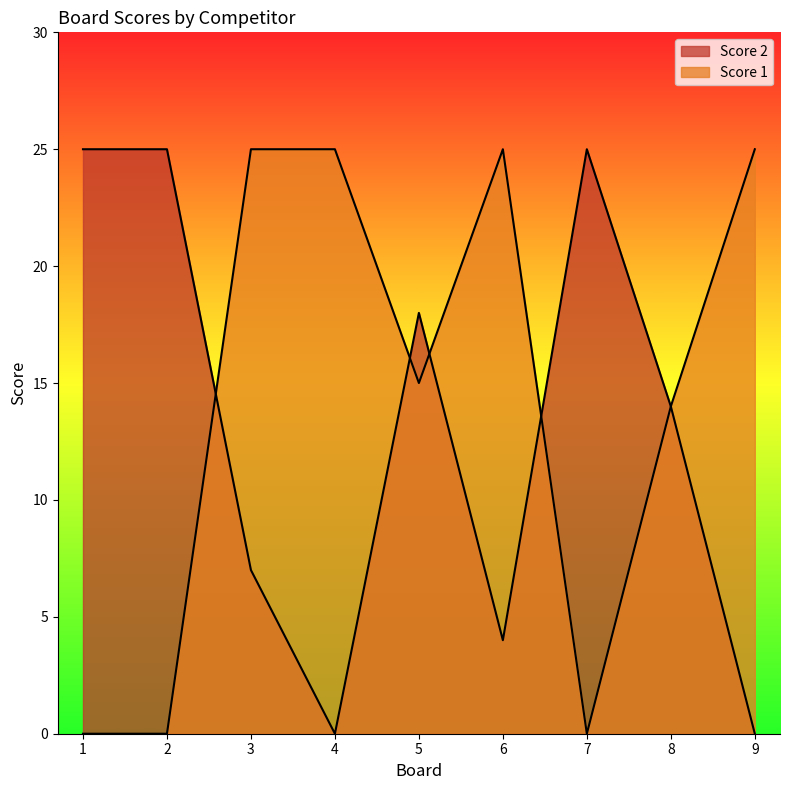

True or false: Score 1 has more than 0 points higher than both neighbors.

True